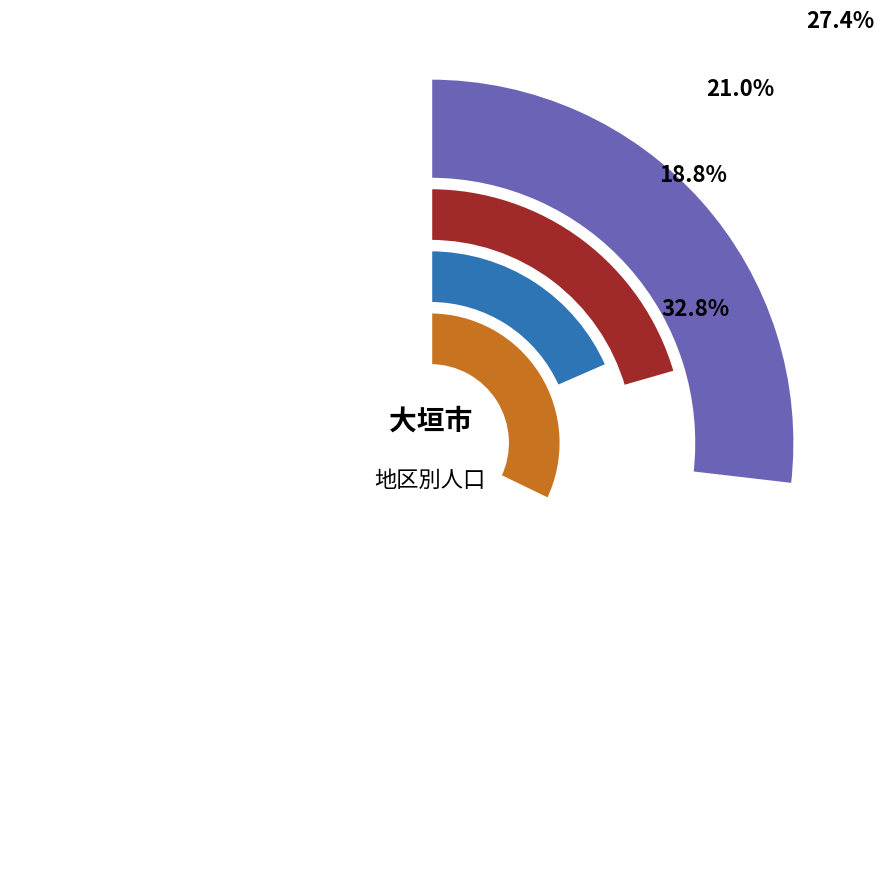

Does any single category account for the majority?

No